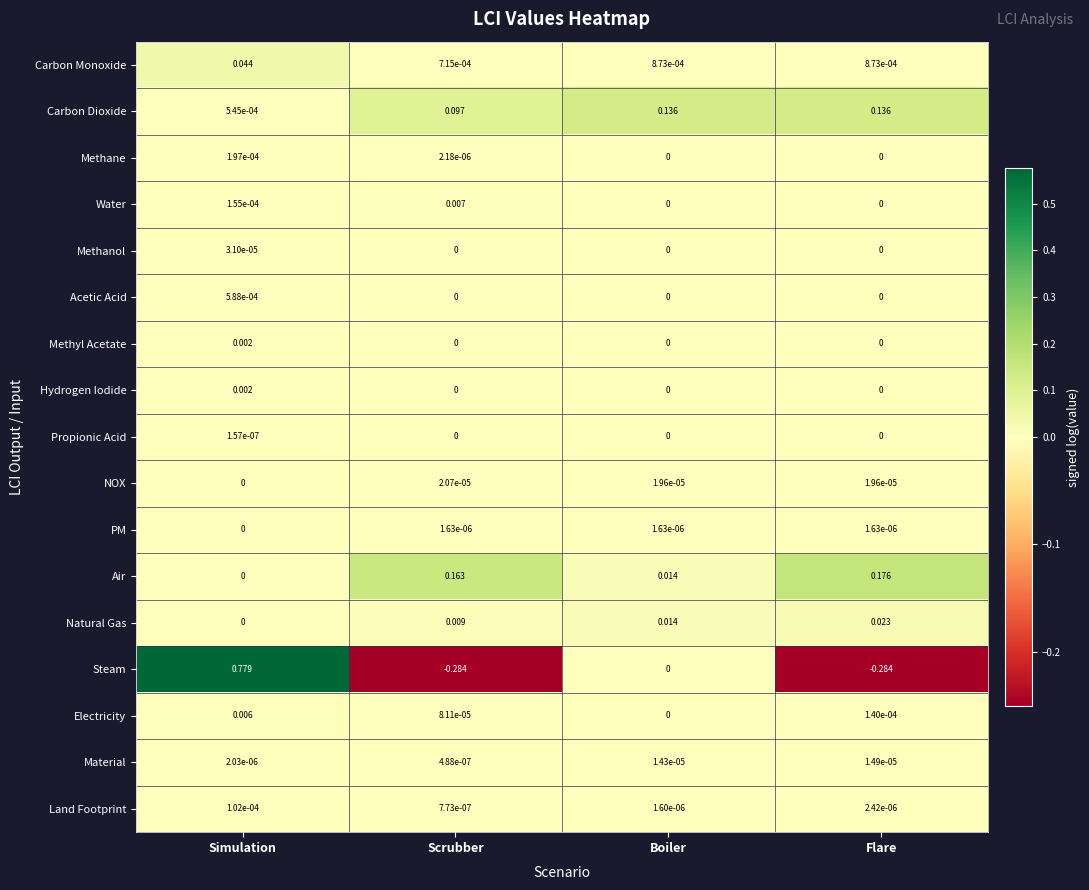

At which category does the chart reach its peak across all series?

Simulation